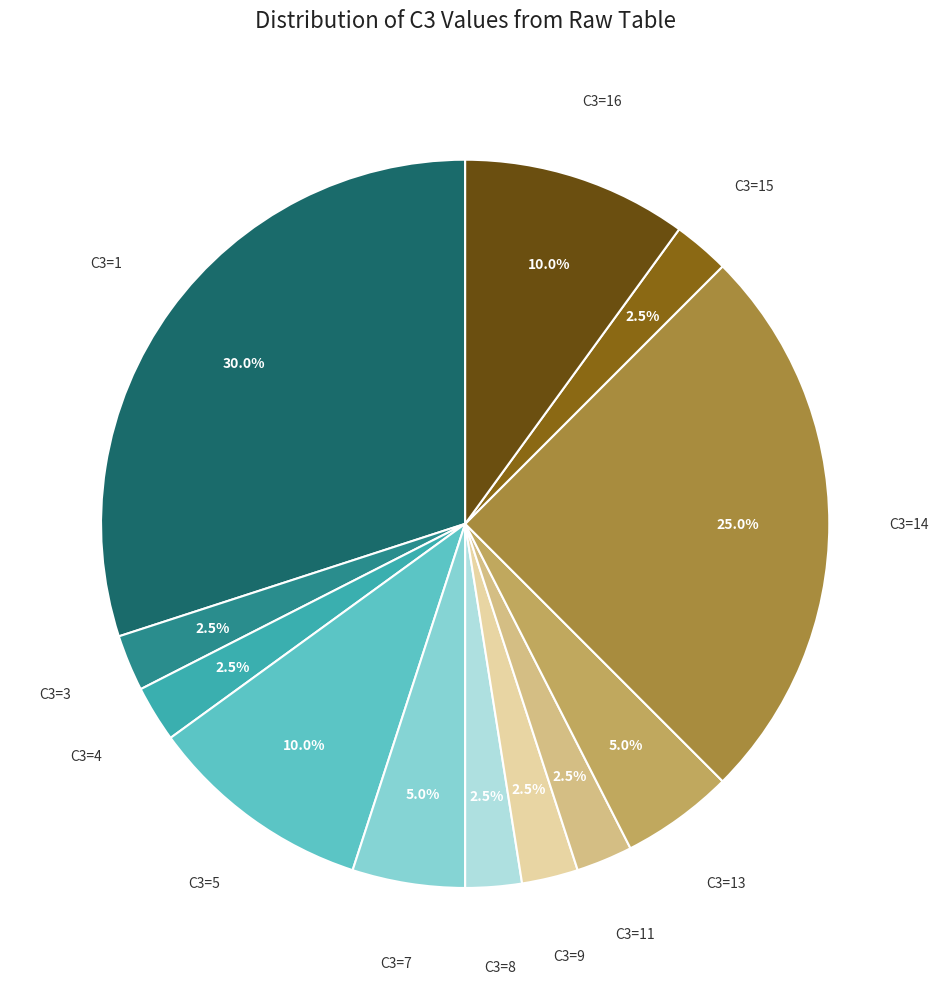

To the nearest percent, what is the average slice percentage?

8%